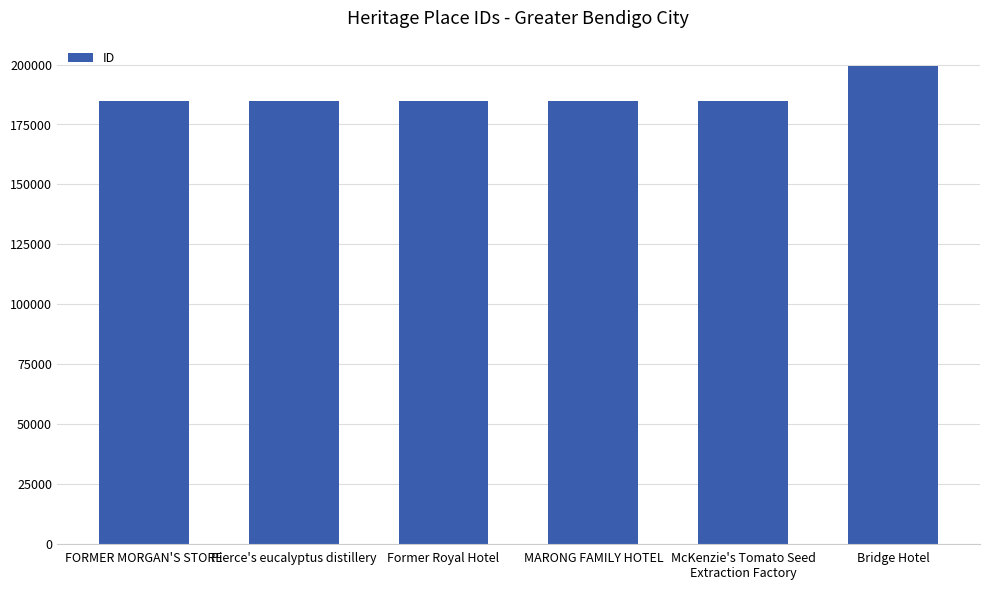

What is the difference between the maximum and second lowest values?

14344